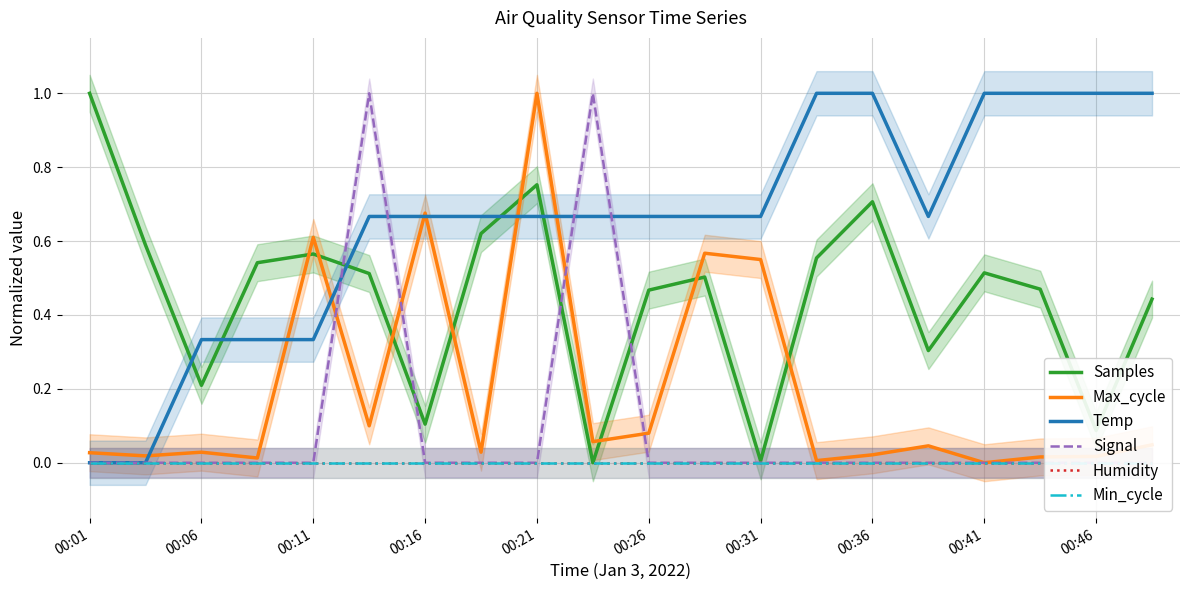

At how many categories does at least one series exceed 0?

20